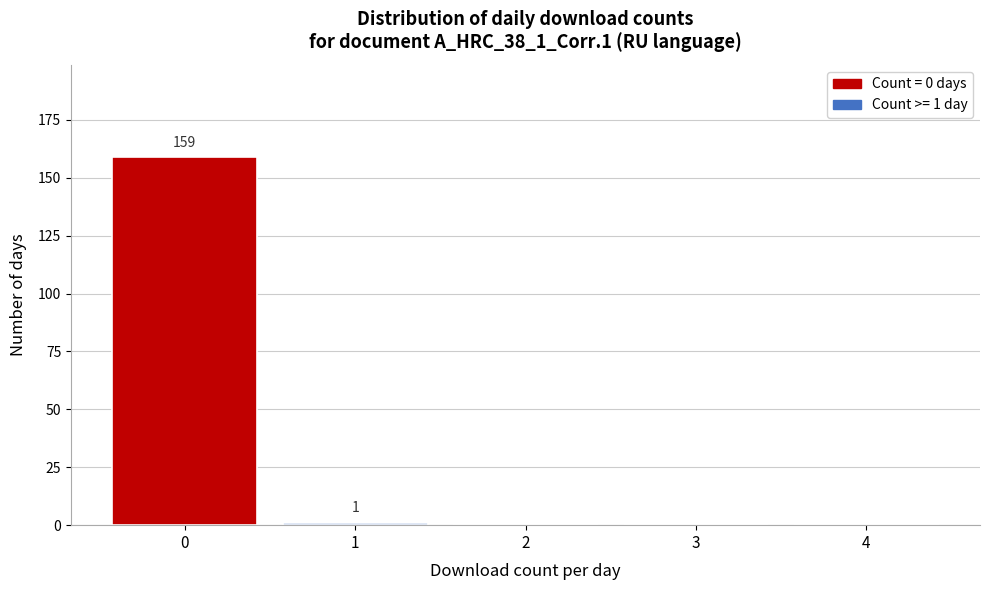

Reading right to left, what are all the values shown in this chart?

4=0	3=0	2=0	1=1	0=159